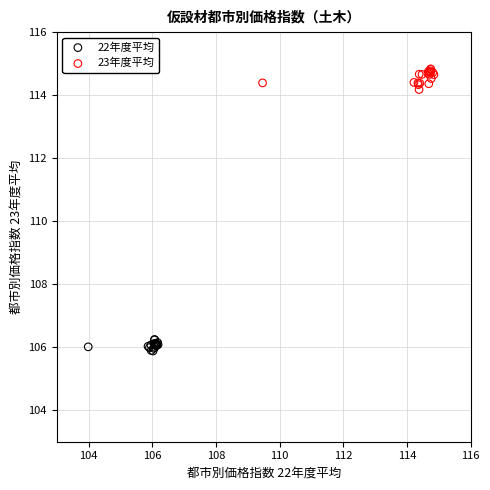

Which series has the largest Y range (max minus min)?

23年度平均